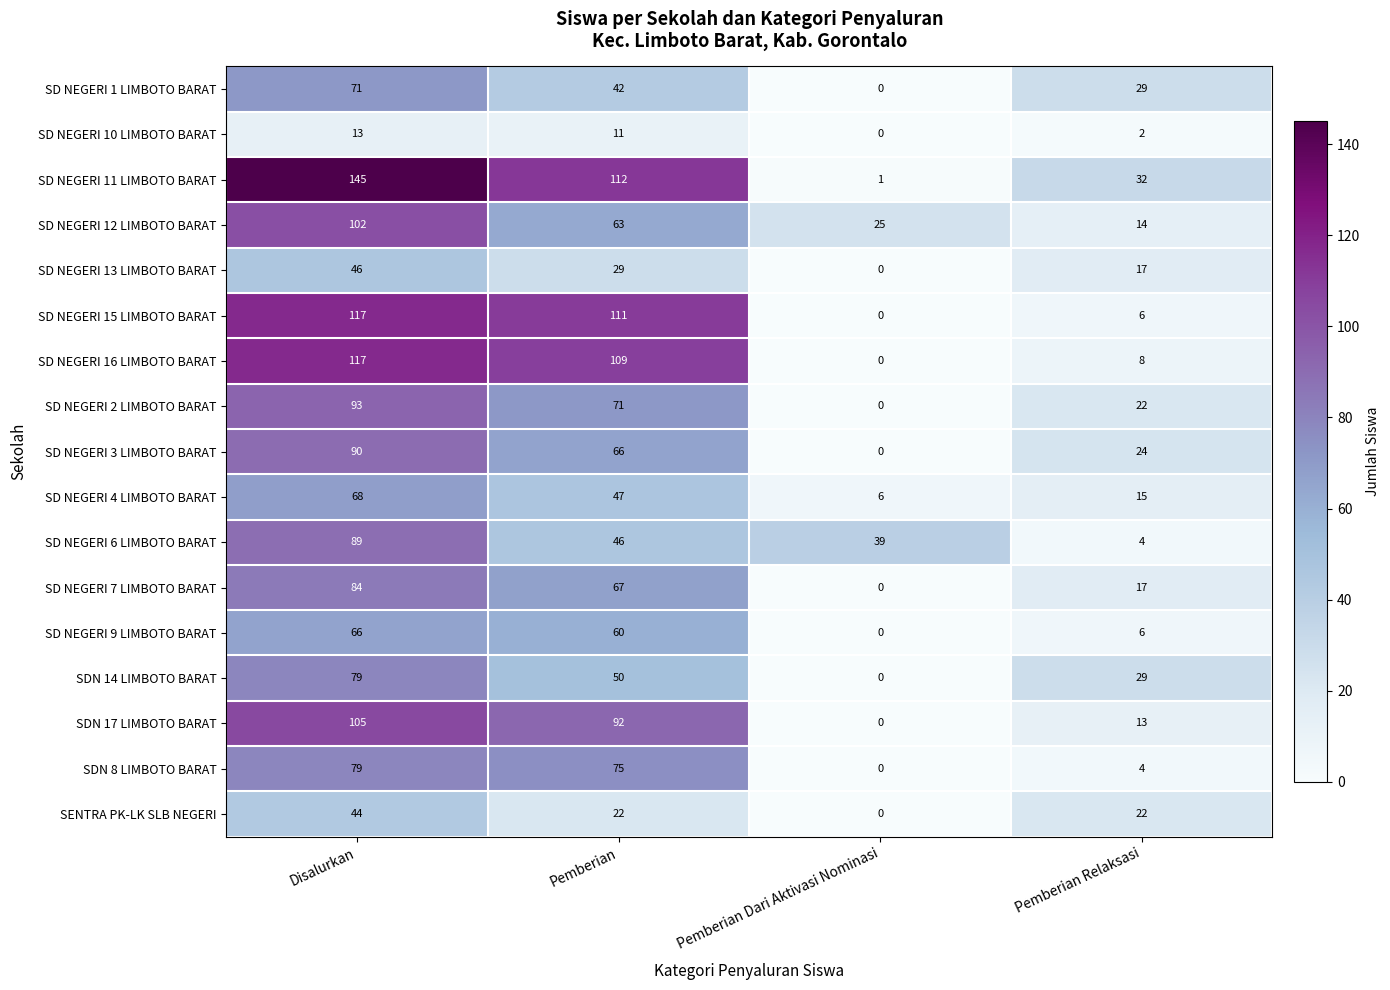

What is the difference between the SD NEGERI 7 LIMBOTO BARAT values at Pemberian Relaksasi and Disalurkan?

67